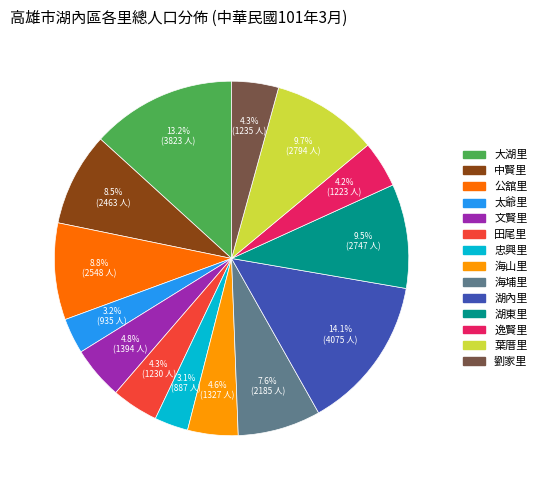

To the nearest percent, what portion does 劉家里 represent?

4%